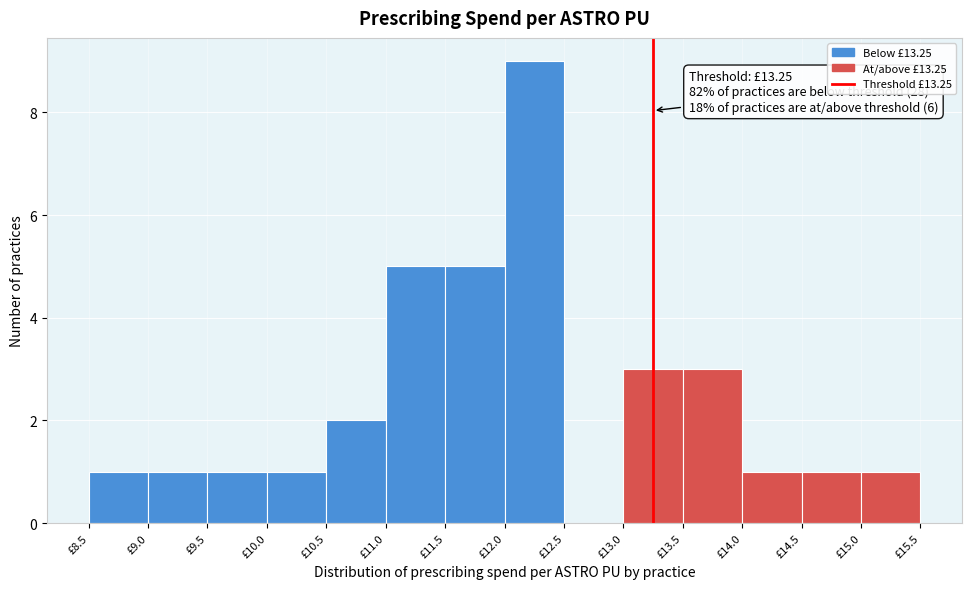

Over which range of the x-axis is the bar tallest?

12.0 to 12.5